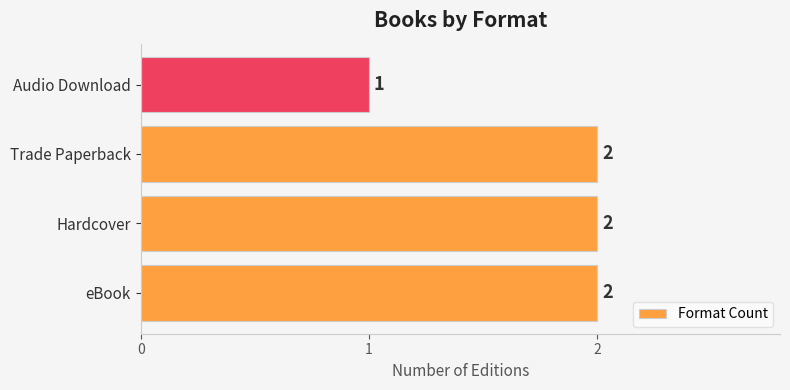

Reading bottom to top, list all the values displayed in this chart.

2	2	2	1